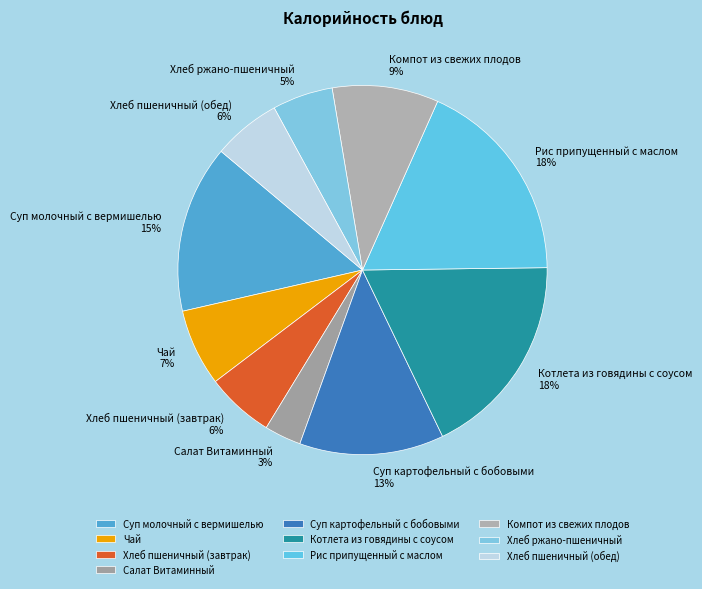

The Суп картофельный с бобовыми slice represents 13% of the pie. True or false?

True